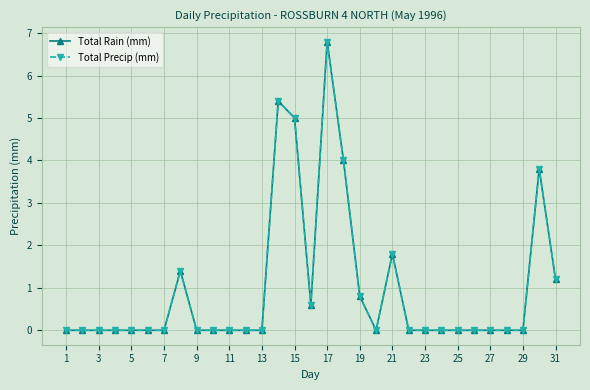

Rank the series by their maximum value, from lowest to highest.

Total Rain (mm), Total Precip (mm)